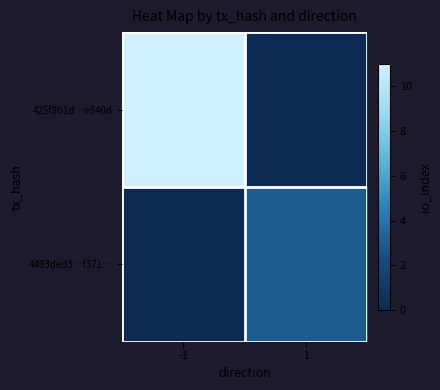

Which series has the widest spread of values?

425f8b1d…e840d